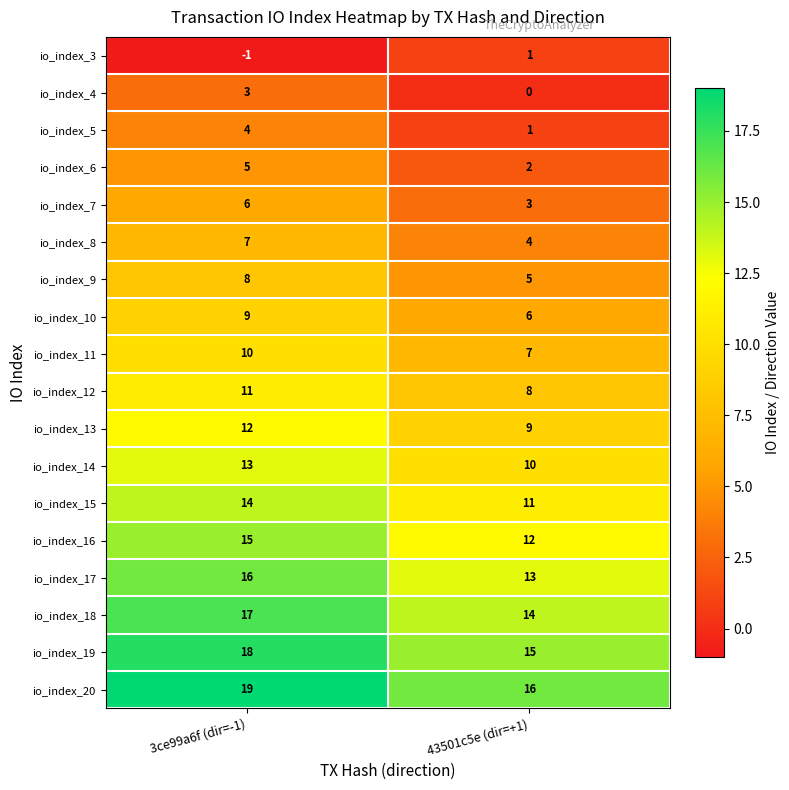

Read the io_index_4 value at 3ce99a6f (dir=-1).

3